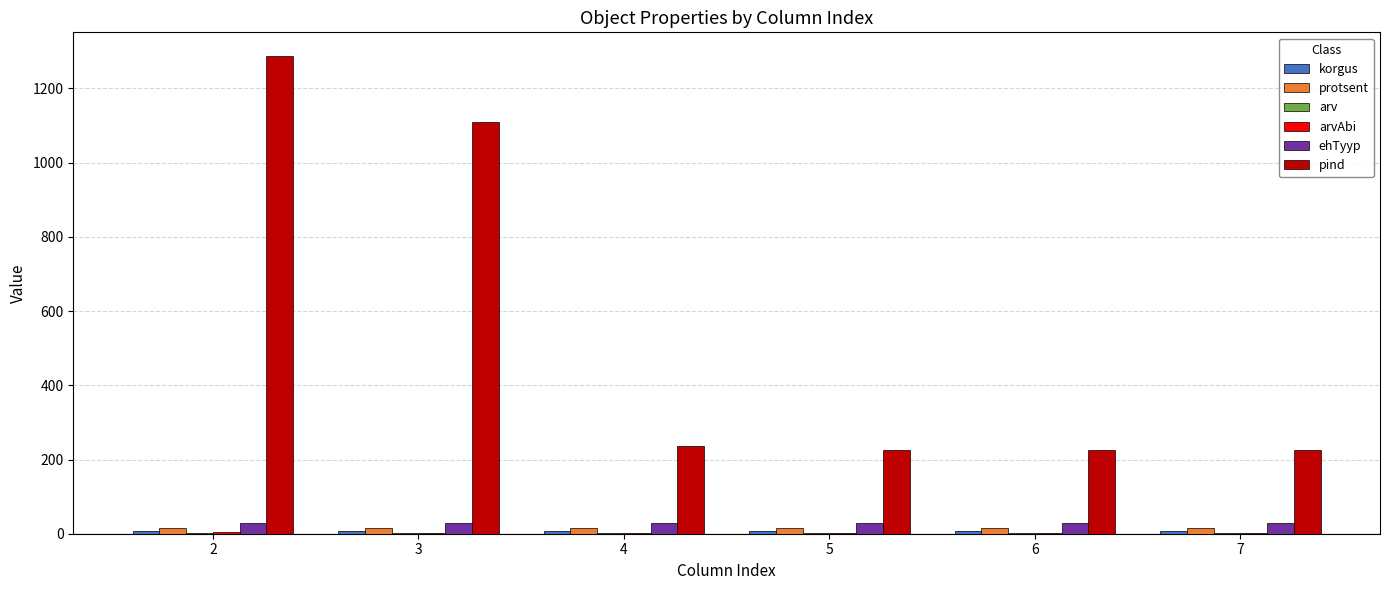

Is the value of protsent at 3 greater than the value of pind at 4?

No